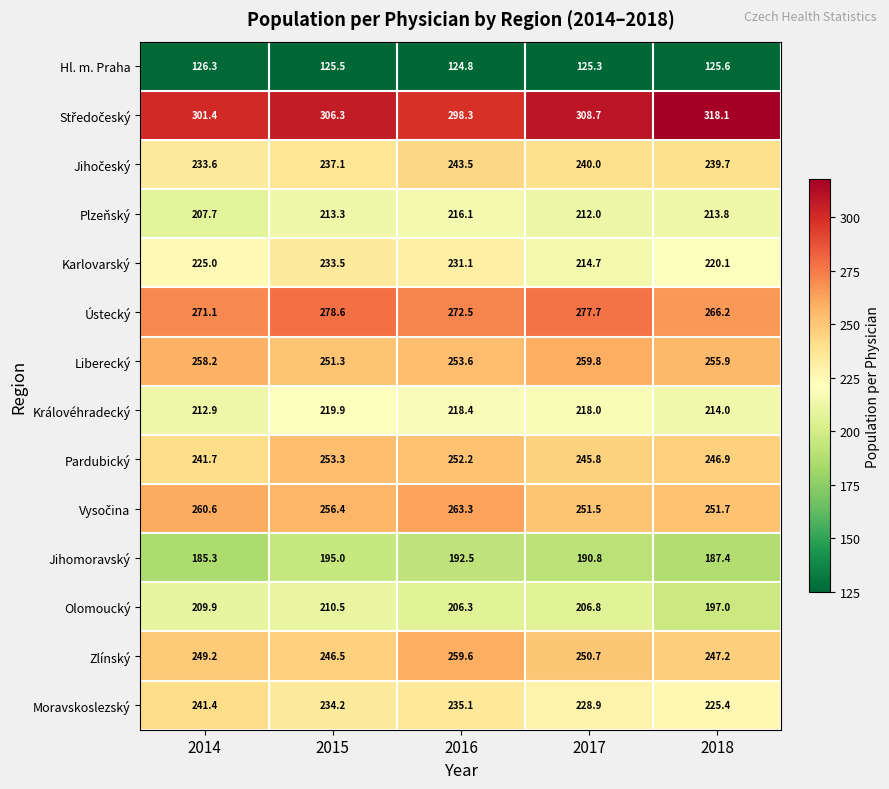

What is the difference between the highest and lowest values at 2018?

192.5